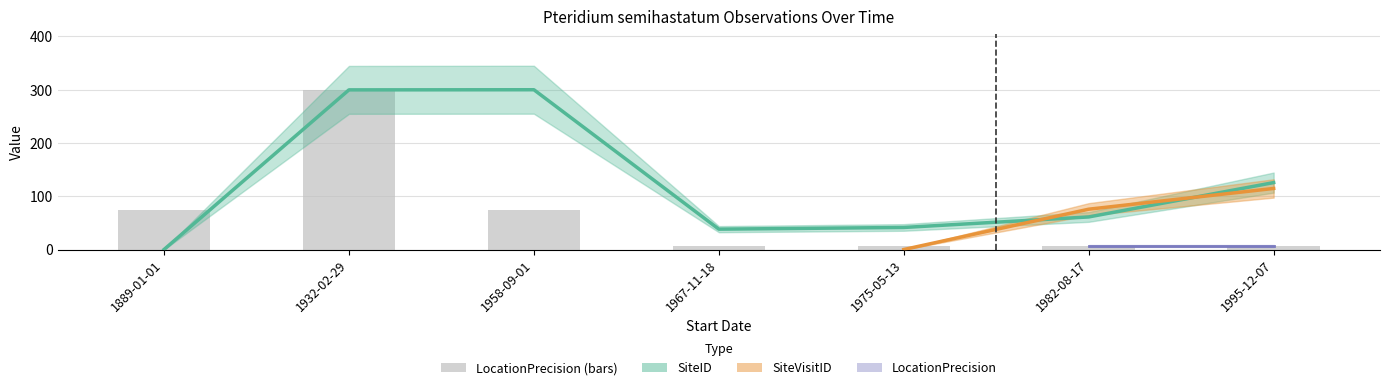

What is the value of the SiteVisitID bar at the 4th from the left?

38.2